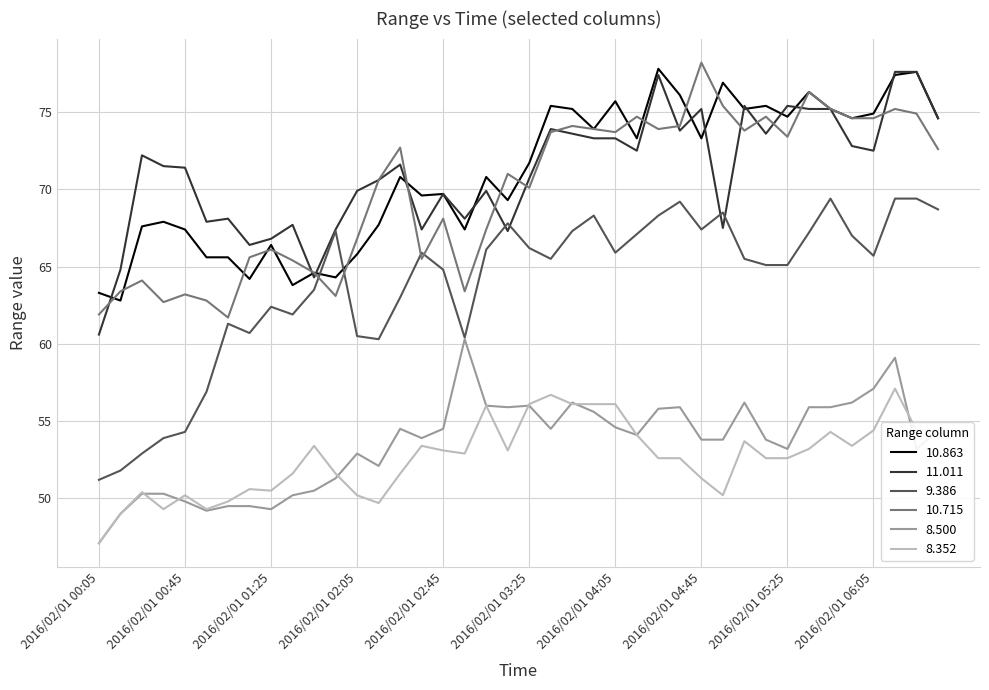

True or false: 11.011 and 8.500 intersect in this chart.

False